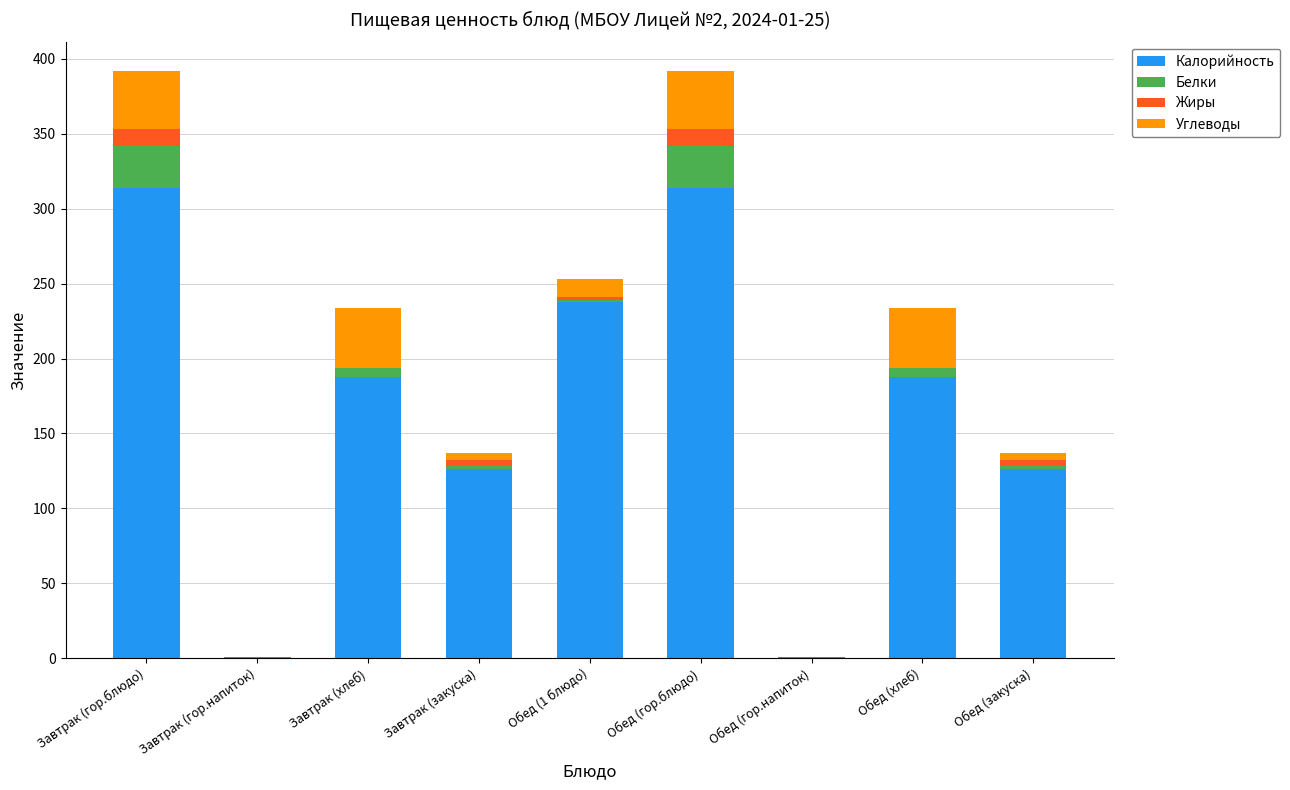

Are the bars grouped side by side (vs. stacked)?

No